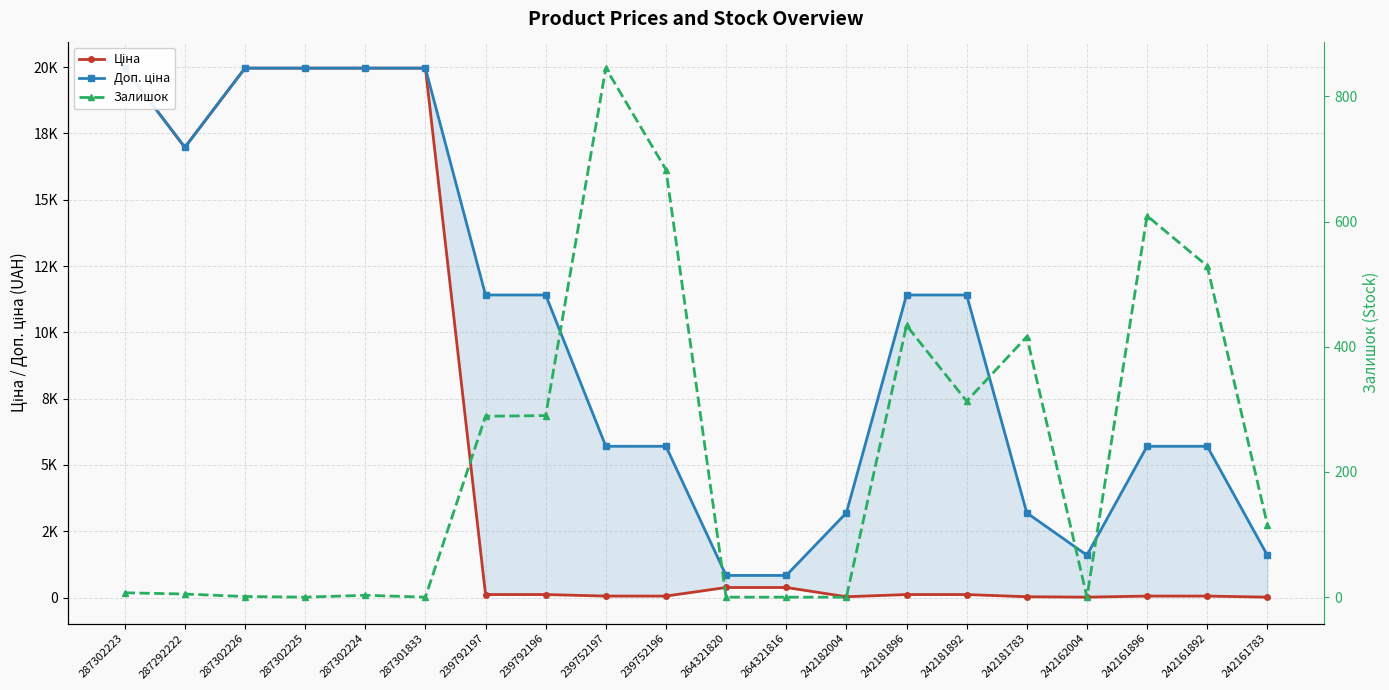

Reading left to right, transcribe all the data shown in this chart.

Ціна: 19964.2	16976.3	19964.2	19964.2	19964.2	19964.2	114.1	114.1	57.0	57.0	380.4	380.4	31.9	114.1	114.1	31.9	16.0	57.0	57.0	16.0
Доп. ціна: 19964.2	16976.3	19964.2	19964.2	19964.2	19964.2	11410.0	11410.0	5705.0	5705.0	835.0	835.0	3195.0	11410.0	11410.0	3195.0	1597.0	5705.0	5705.0	1597.0
Залишок: 7.0	5.0	1.0	0.0	3.0	0.0	289.0	290.0	845.0	683.0	0.0	0.0	0.0	434.0	313.0	416.0	0.0	609.0	529.0	116.0